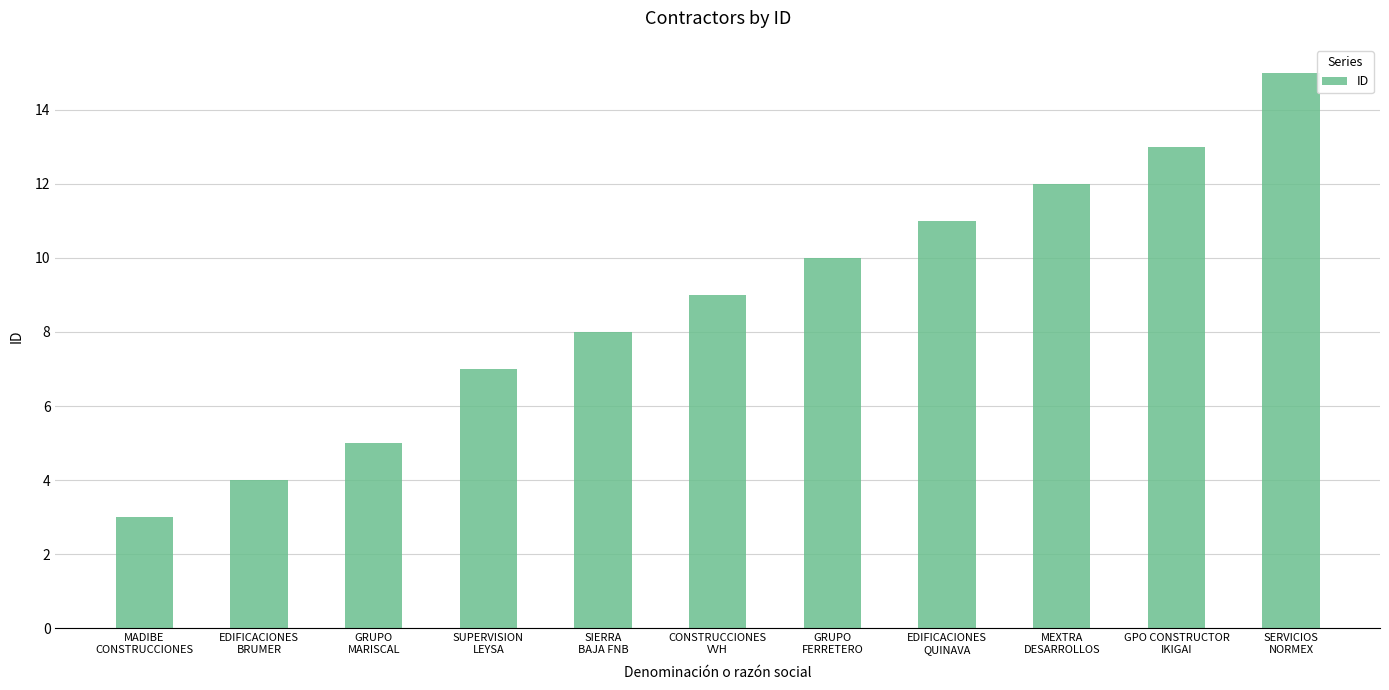

Reading left to right, what are all the values shown in this chart?

MADIBE
CONSTRUCCIONES=3	EDIFICACIONES
BRUMER=4	GRUPO
MARISCAL=5	SUPERVISION
LEYSA=7	SIERRA
BAJA FNB=8	CONSTRUCCIONES
VVH=9	GRUPO
FERRETERO=10	EDIFICACIONES
QUINAVA=11	MEXTRA
DESARROLLOS=12	GPO CONSTRUCTOR
IKIGAI=13	SERVICIOS
NORMEX=15